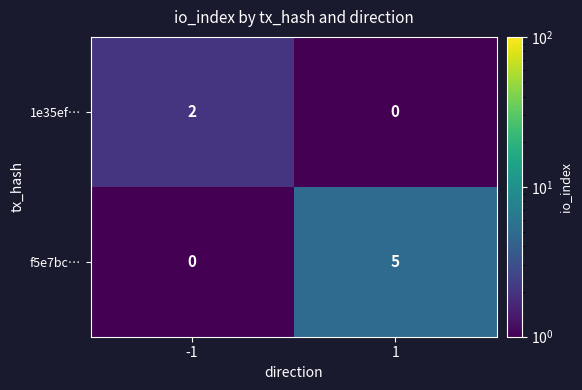

What is the sum of the f5e7bc… values at 1 and -1?

5